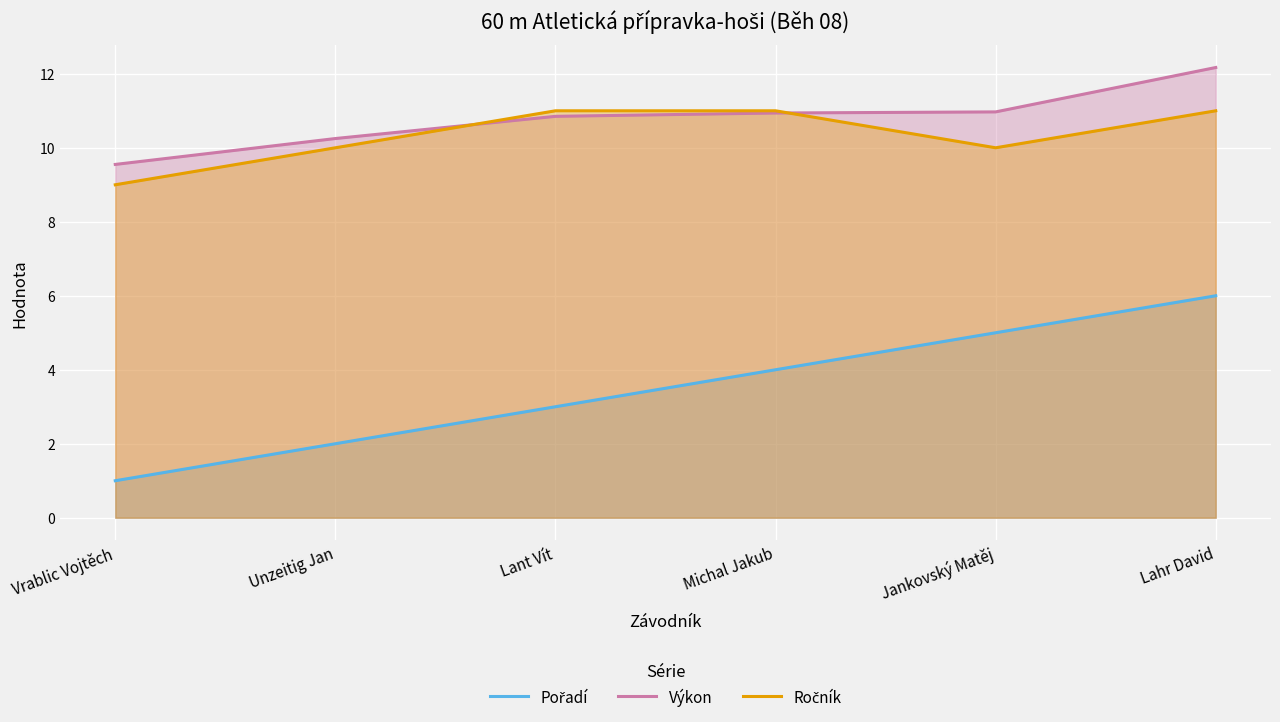

What is the approximate value of Pořadí at Michal Jakub?

4.0